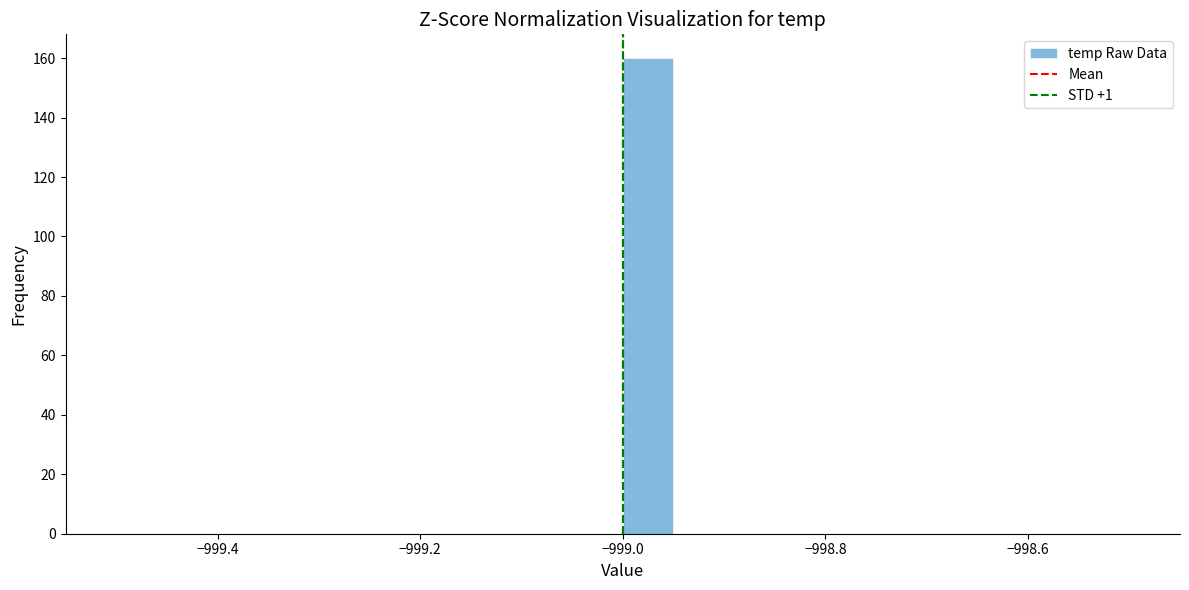

Around what value on the x-axis is the tallest bar? Give the approximate position of its centre, as read against the axis.

-998.98